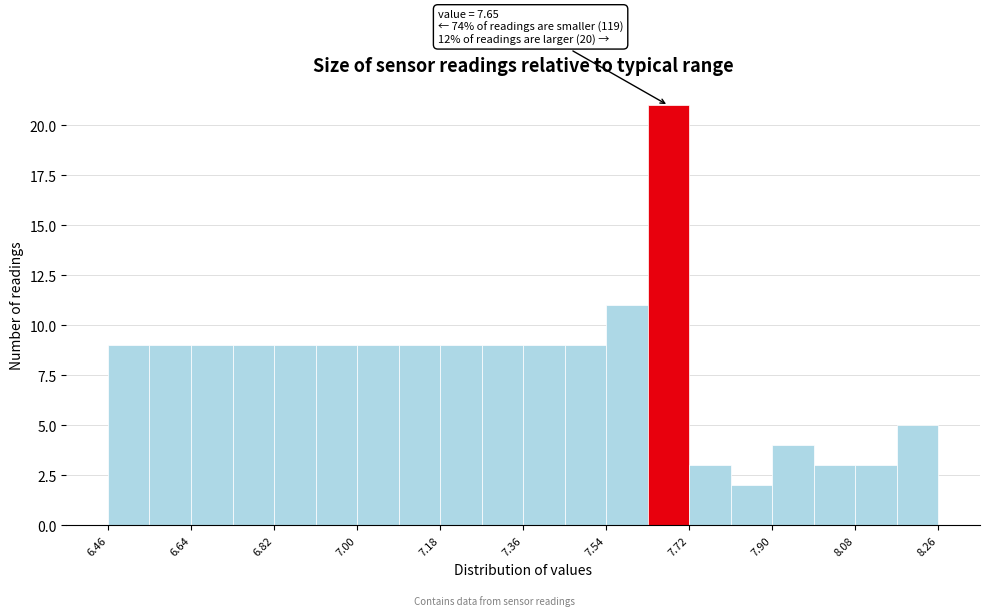

Over which range of the x-axis is the bar tallest?

7.63 to 7.72